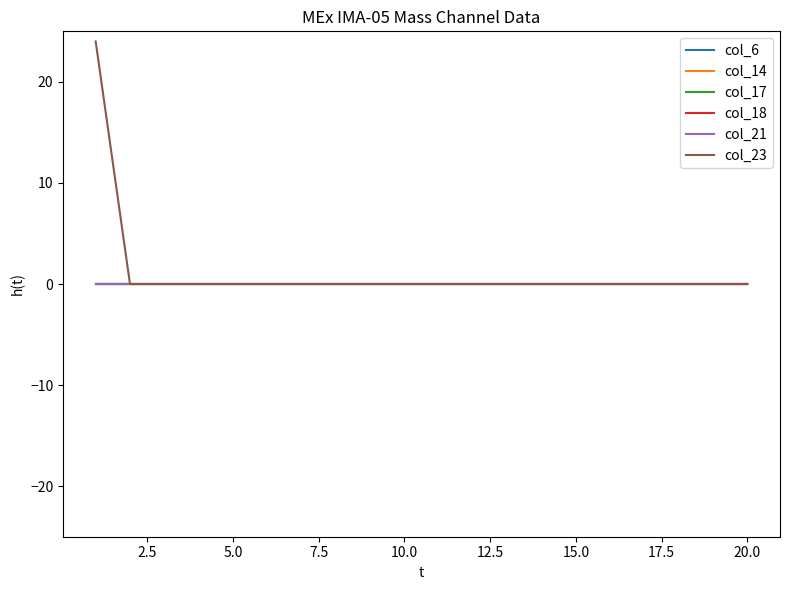

Does the chart display data point markers on the line(s)?

No